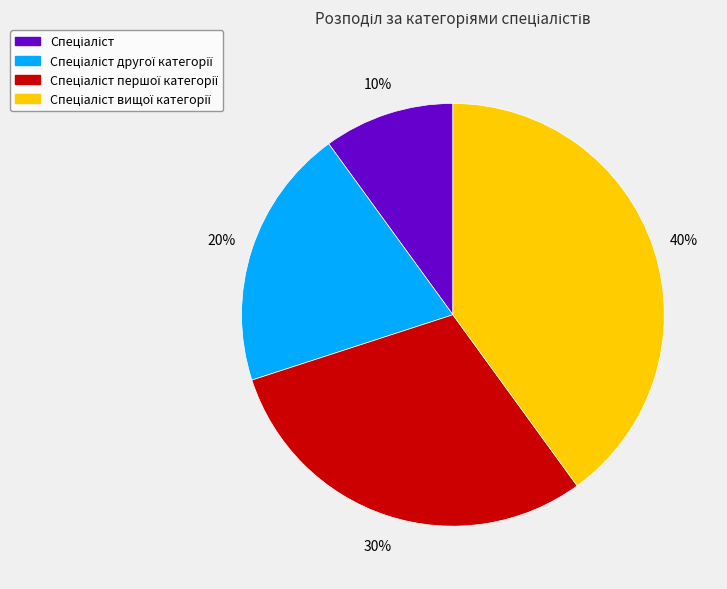

To the nearest percent, what is the average slice percentage?

25%